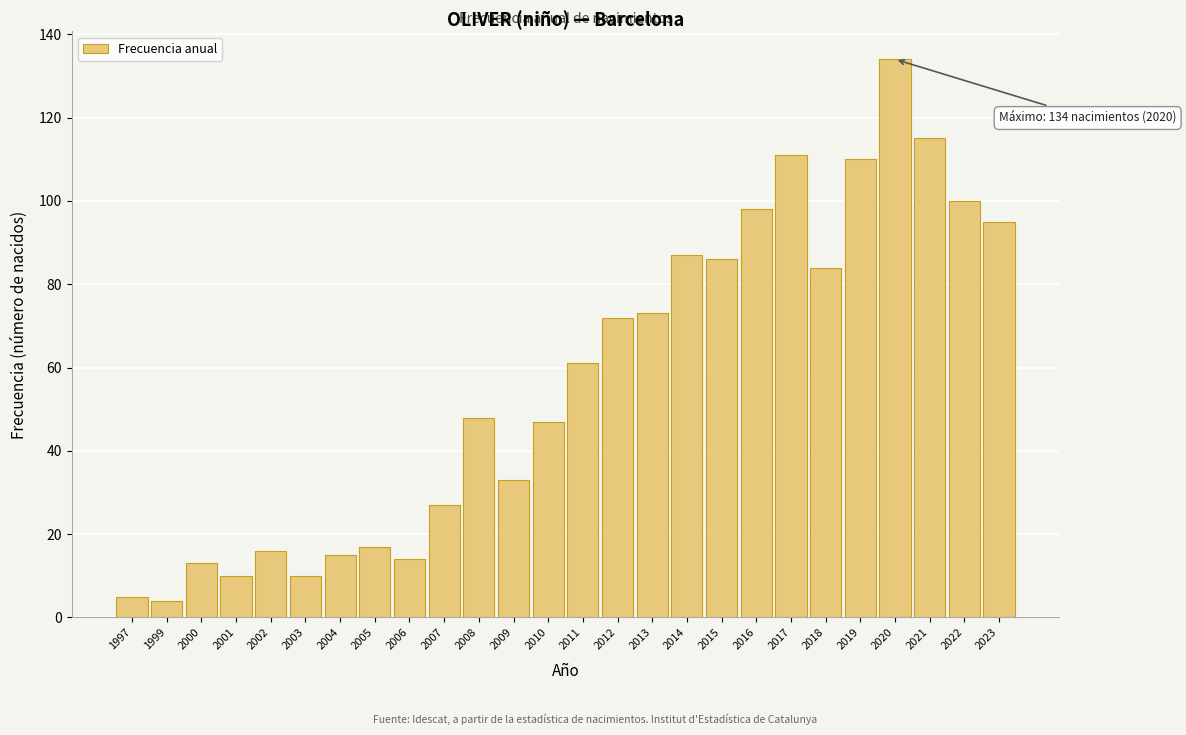

Reading right to left, transcribe all the data shown in this chart.

95	100	115	134	110	84	111	98	86	87	73	72	61	47	33	48	27	14	17	15	10	16	10	13	4	5